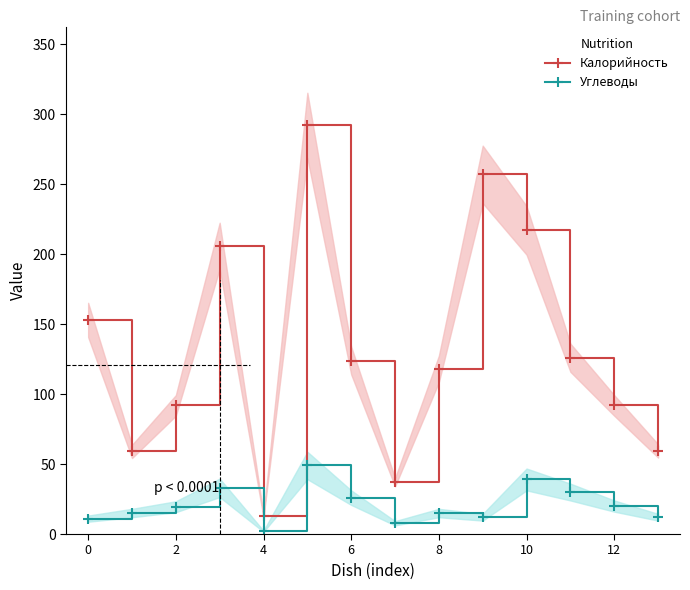

What is the difference between the maximum and minimum values in the Углеводы series?

47.0